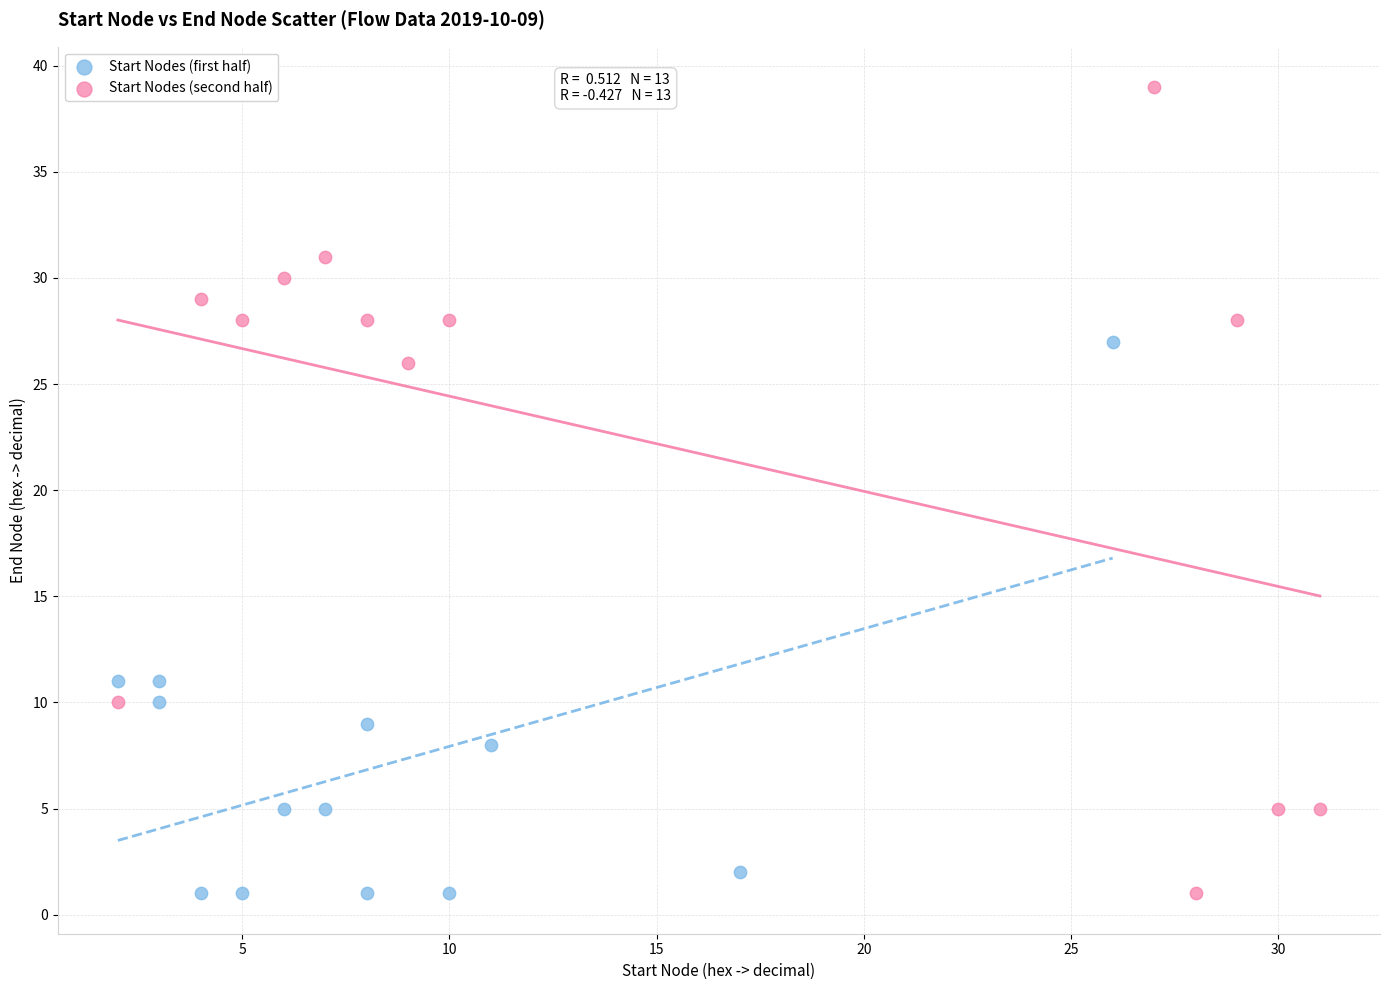

Which series has the largest Y range (max minus min)?

Start Nodes (second half)